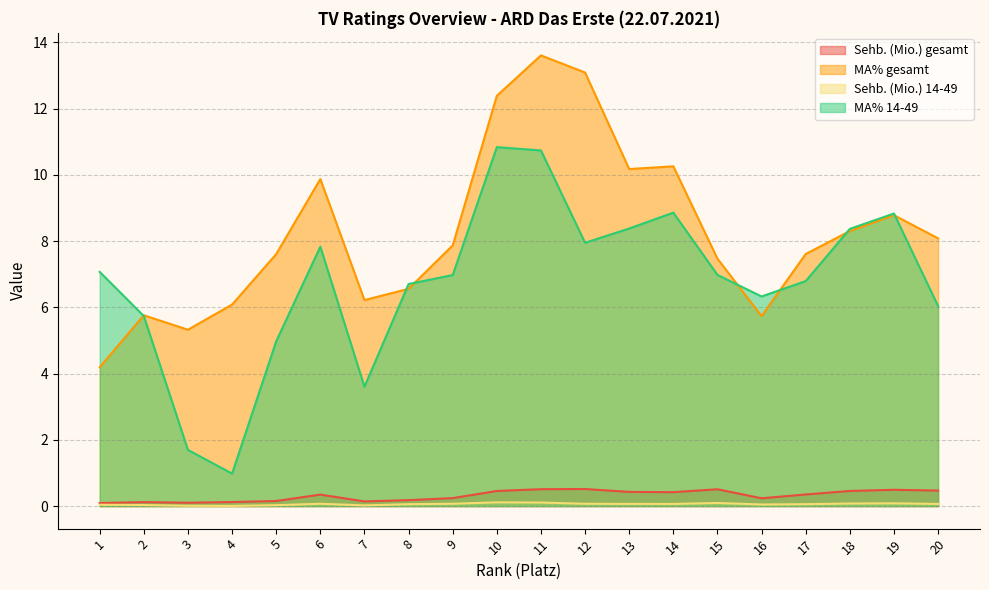

Read the MA% 14-49 value at 20.

6.0